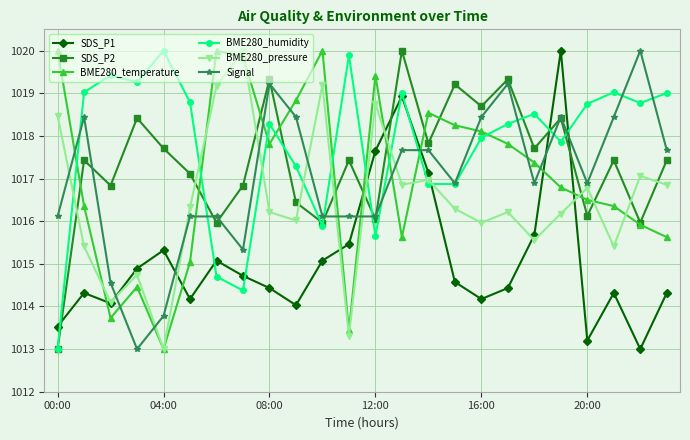

Which series has the largest total across all categories?

BME280_humidity